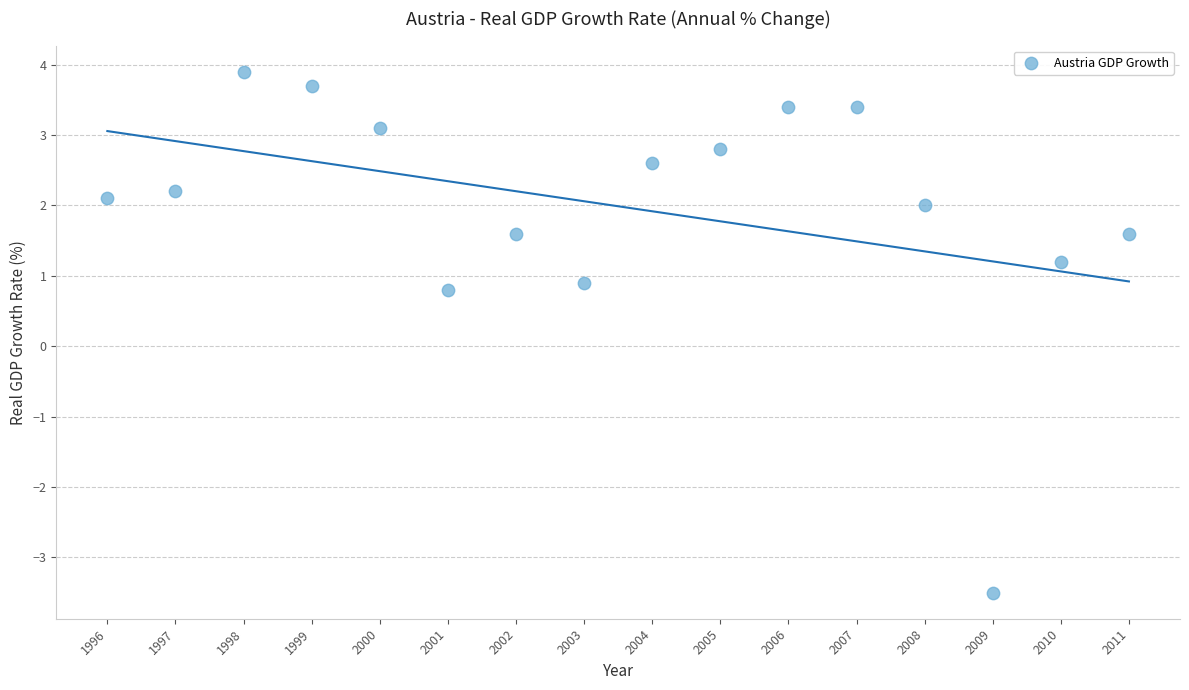

What Y value in the scatter plot is closest to 0?

0.8